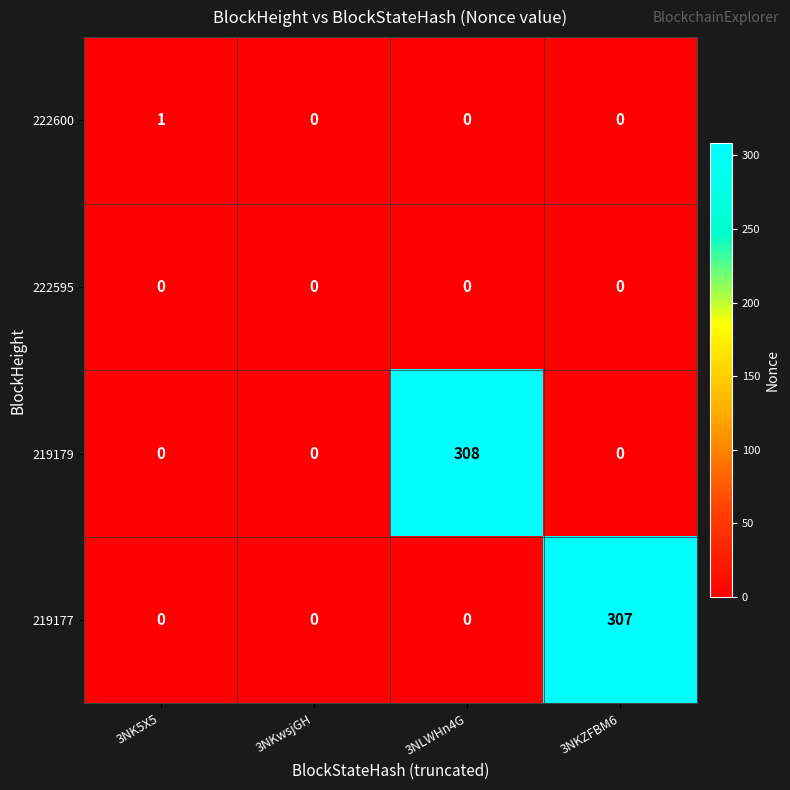

Count the number of categories in the chart.

4